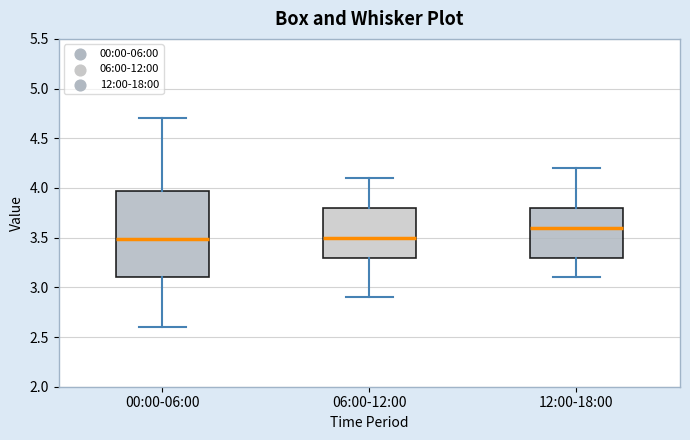

Reading left to right, read every box against the y-axis: the position of its median line, the range the box covers, and the ends of its whiskers. The values are not printed on the chart, so give them approximately, as read against the axis.

00:00-06:00: median 3.50, box 3.10 to 3.95, whiskers 2.60 to 4.70
06:00-12:00: median 3.50, box 3.30 to 3.80, whiskers 2.90 to 4.10
12:00-18:00: median 3.60, box 3.30 to 3.80, whiskers 3.10 to 4.20